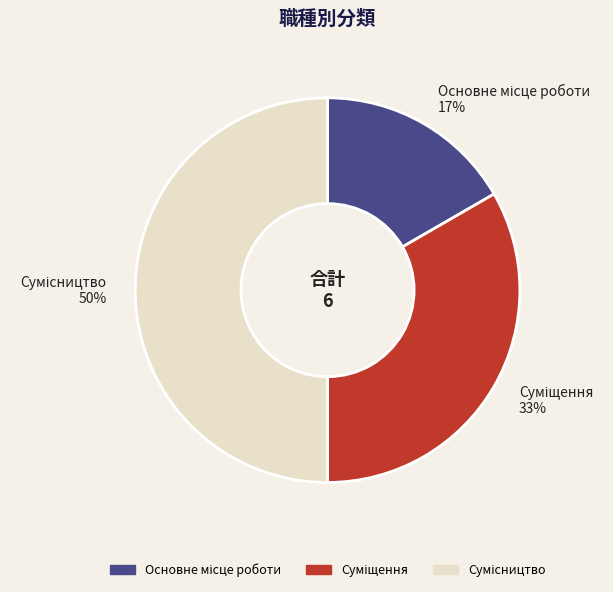

To the nearest percent, what is the difference between the largest and smallest slice percentages?

33%